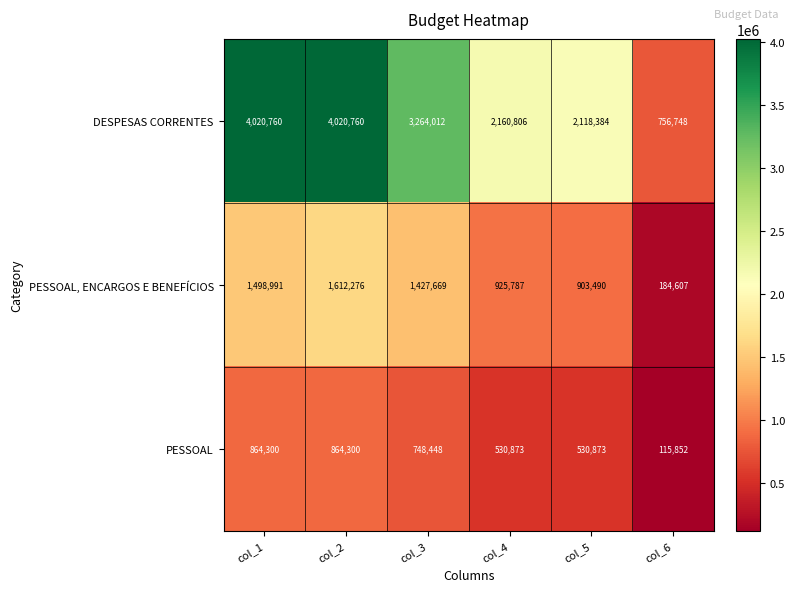

Reading left to right, what are all the values shown in this chart?

DESPESAS CORRENTES: col_1=4020760	col_2=4020760	col_3=3264012	col_4=2160806	col_5=2118384	col_6=756748
PESSOAL, ENCARGOS E BENEFÍCIOS: col_1=1498991	col_2=1612276	col_3=1427669	col_4=925787	col_5=903490	col_6=184607
PESSOAL: col_1=864300	col_2=864300	col_3=748448	col_4=530873	col_5=530873	col_6=115852